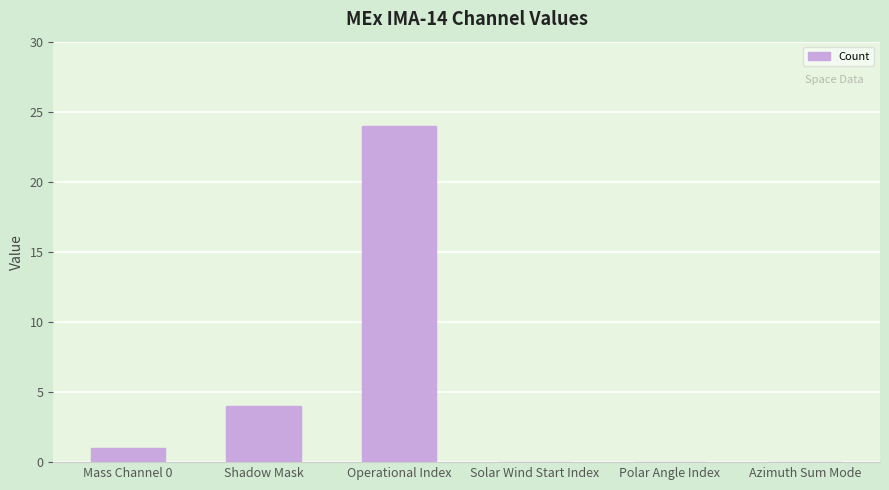

Reading right to left, what are all the values shown in this chart?

0	0	0	24	4	1